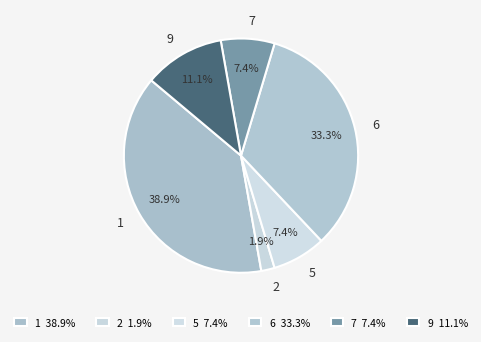

What is the total percentage of 2 and 7?

9.3%